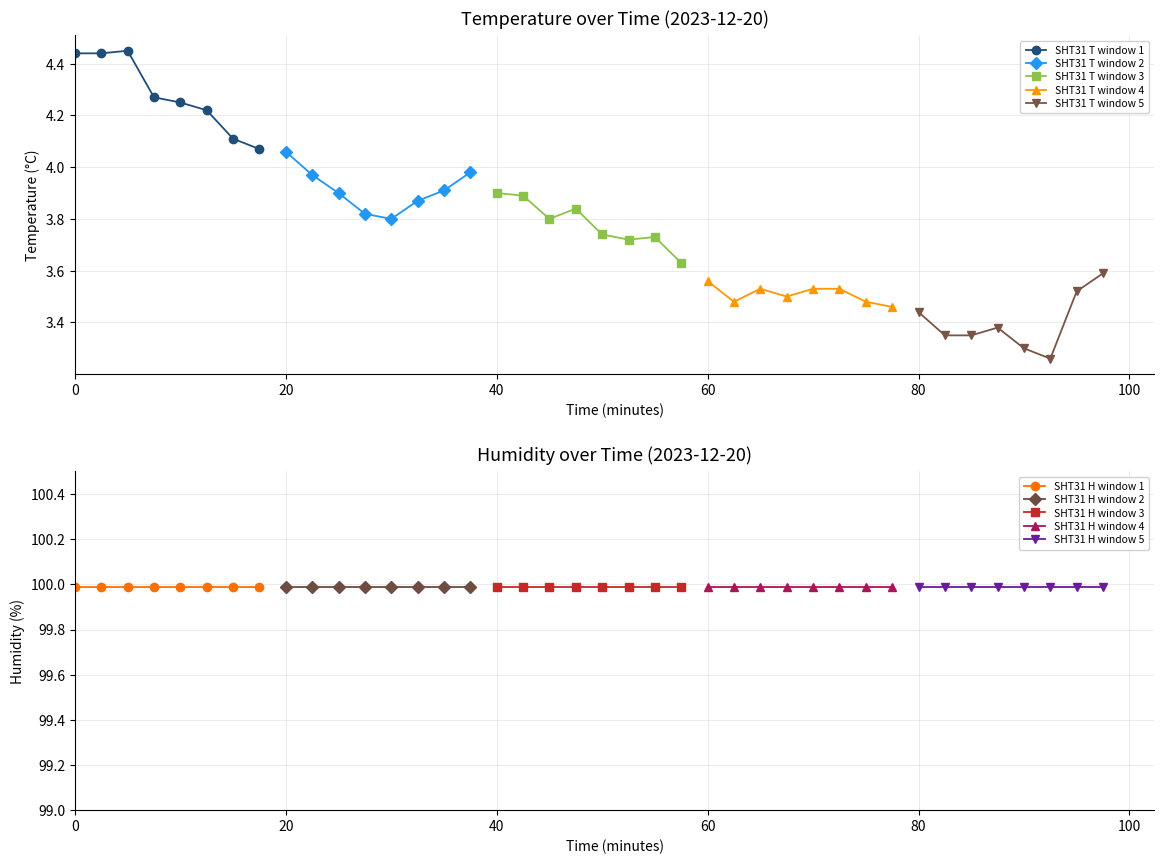

What is the label of the 1st point from the left?

00:00